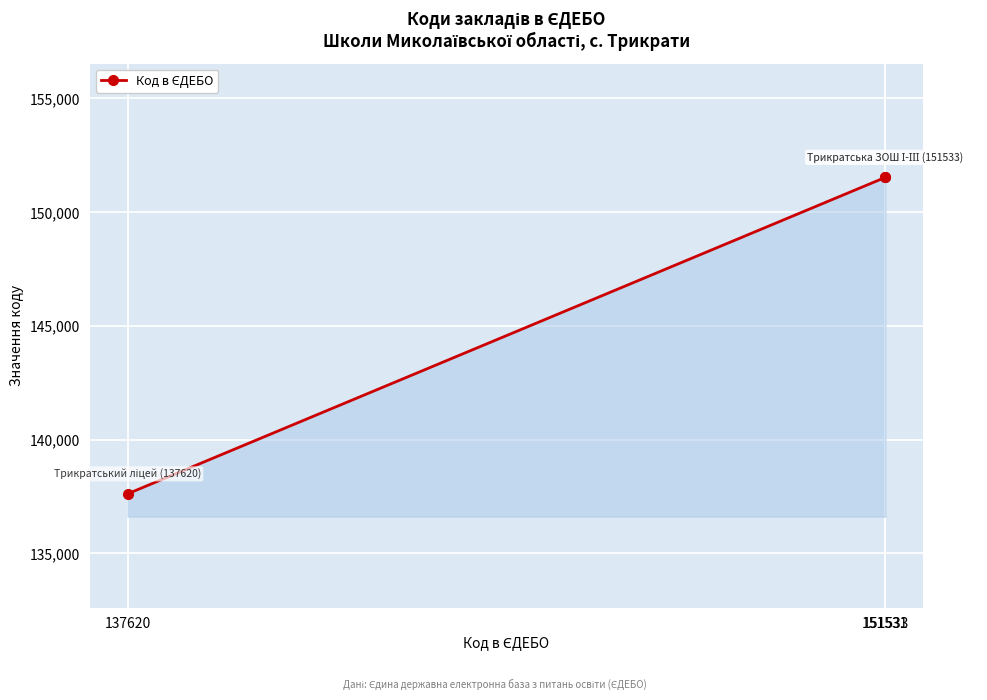

What is the label of the 2nd point from the left?

151533